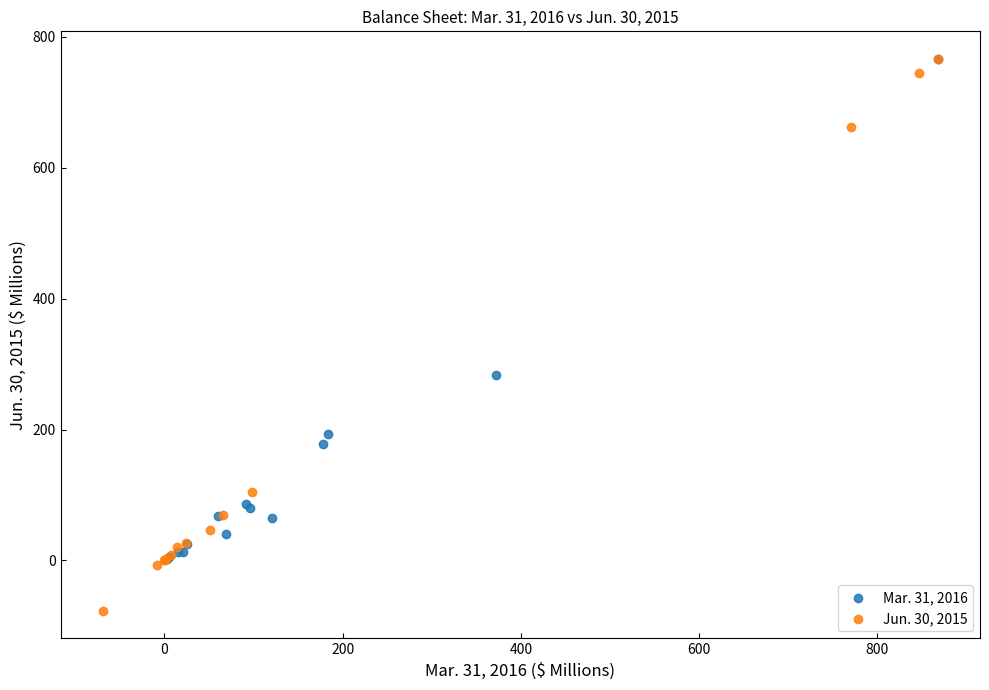

Which series has the widest spread of Y values?

Jun. 30, 2015